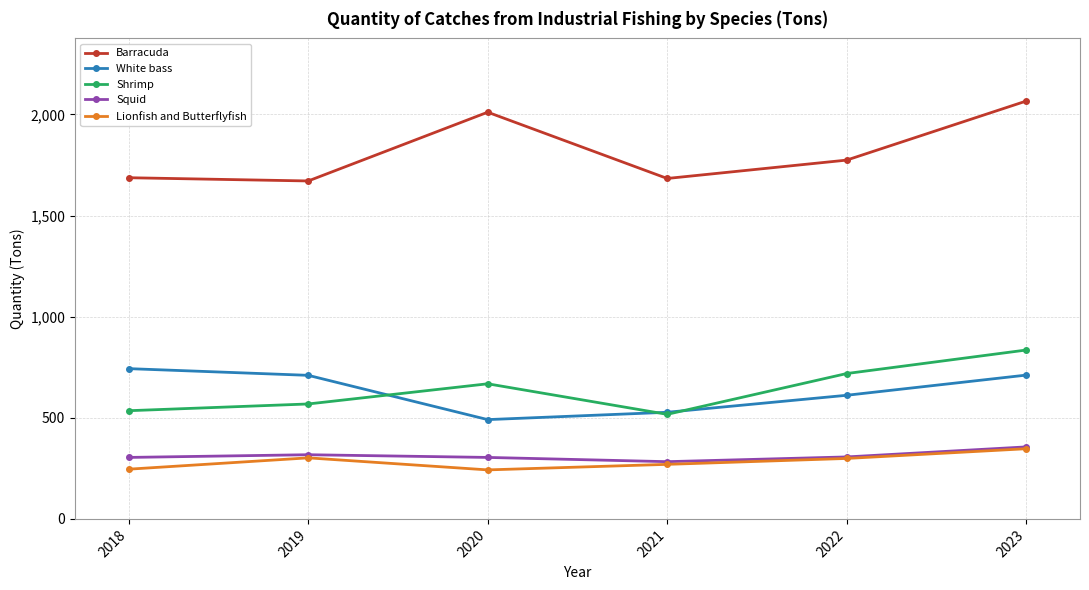

What is the total value across all series at 2021?

3280.2